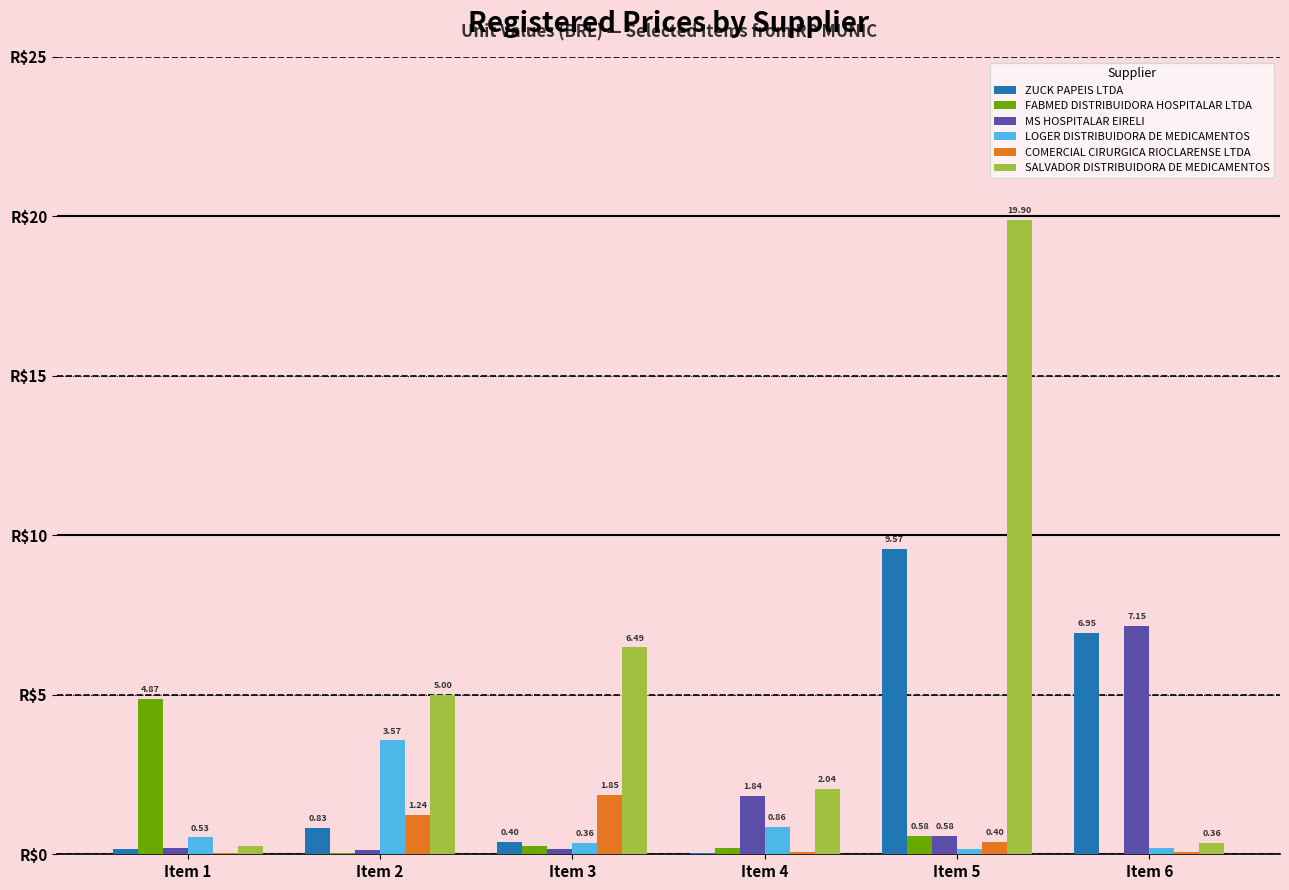

Which series has the largest total across all categories?

SALVADOR DISTRIBUIDORA DE MEDICAMENTOS